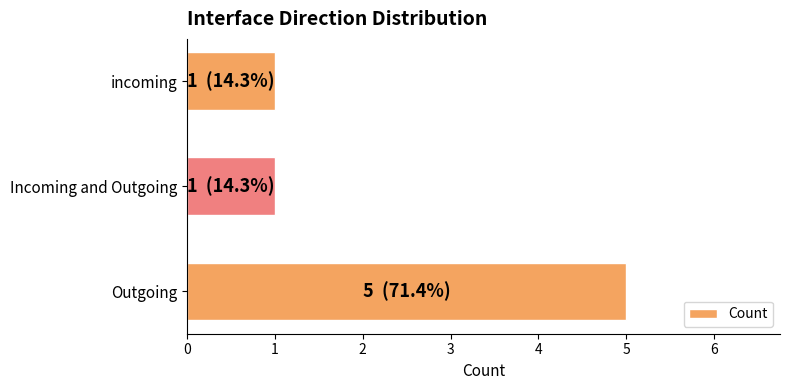

What is the average value?

2